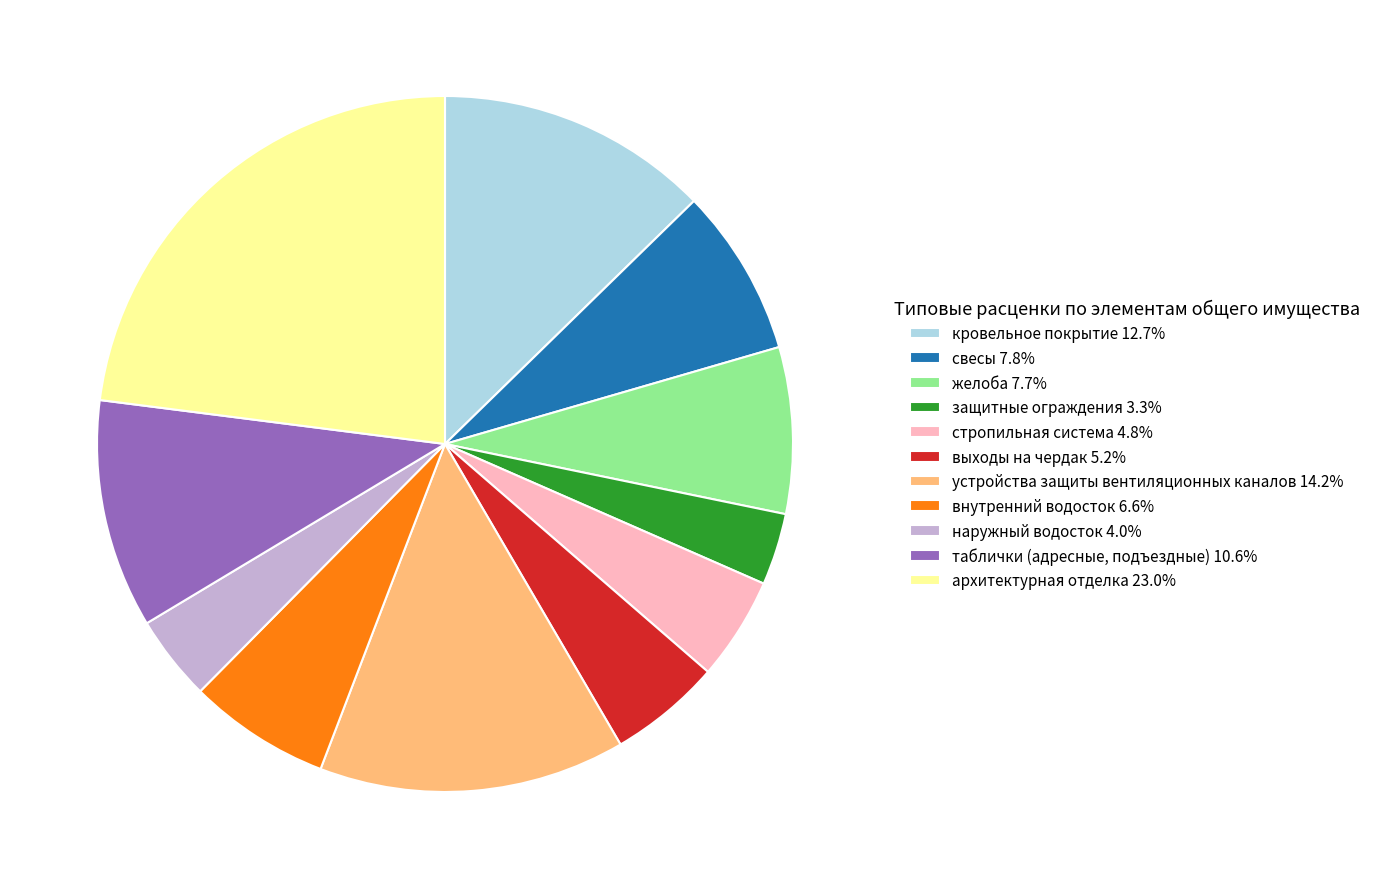

Which category has the biggest portion of the pie?

архитектурная отделка